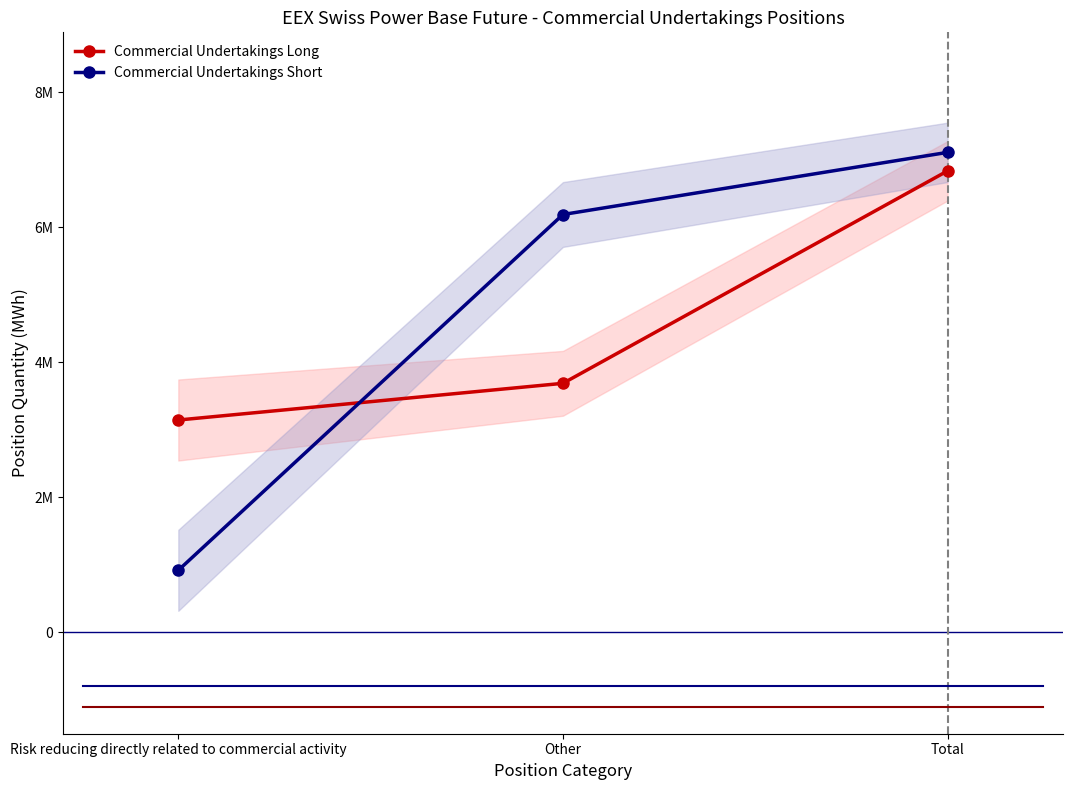

Rank the series by their average value, from lowest to highest.

Commercial Undertakings Long, Commercial Undertakings Short